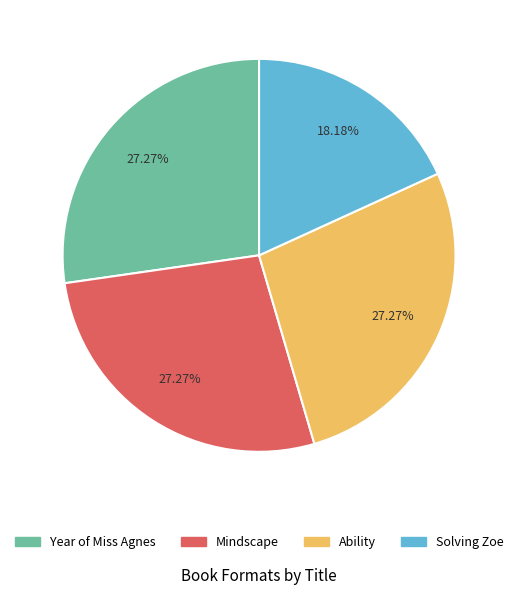

True or false: Ability accounts for 15% of the total.

False